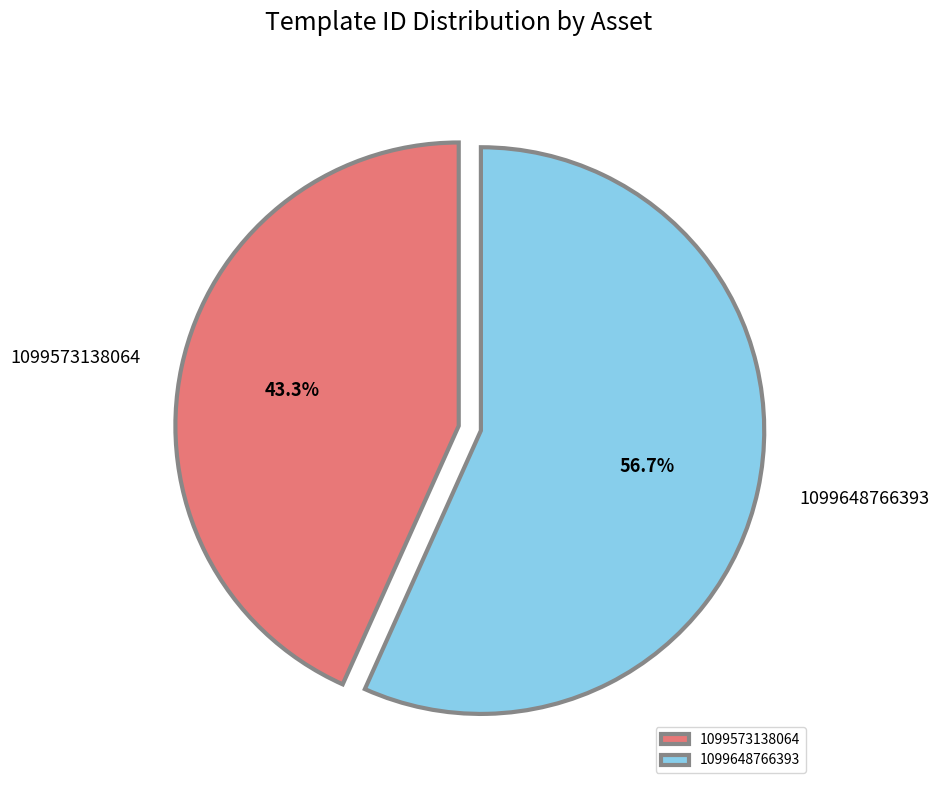

Which category has the smallest portion of the pie?

1099573138064